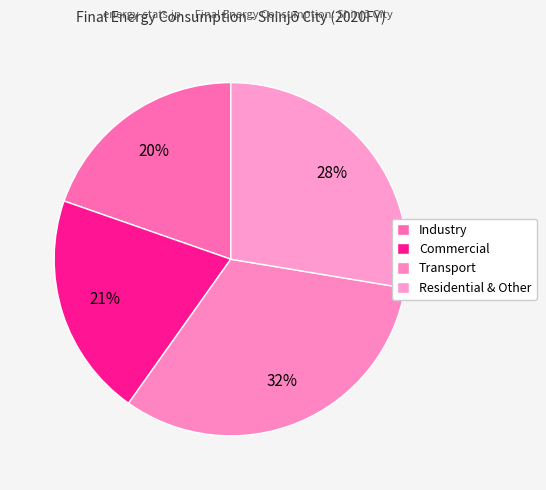

The Industry slice represents 9% of the pie. True or false?

False